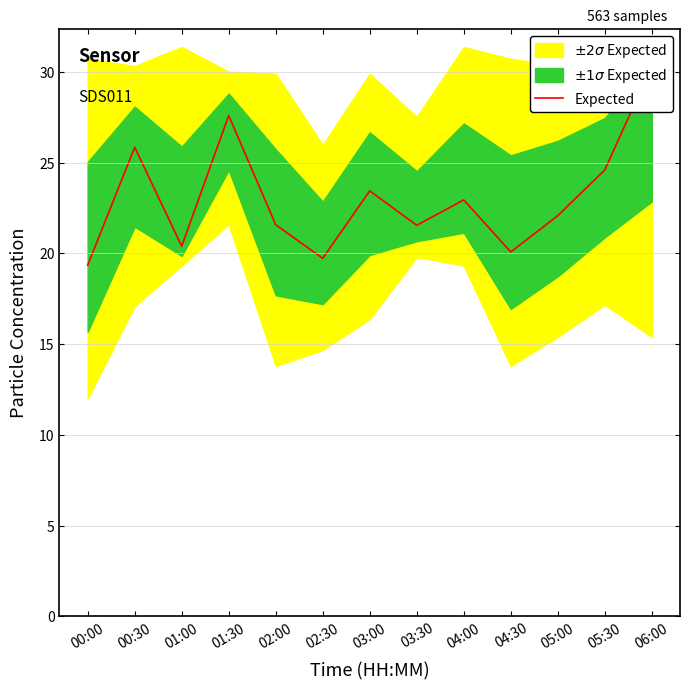

True or false: there are more than 2 points higher than both neighbors.

True